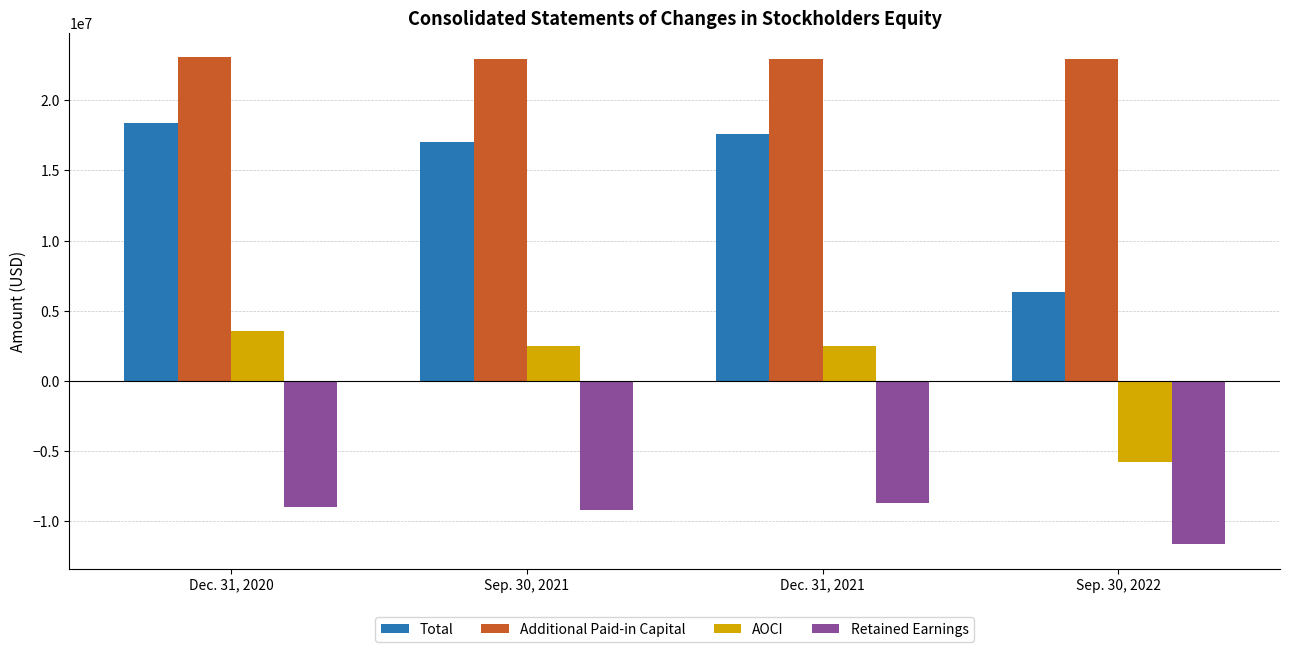

What is the sum of all Total values?

59304638